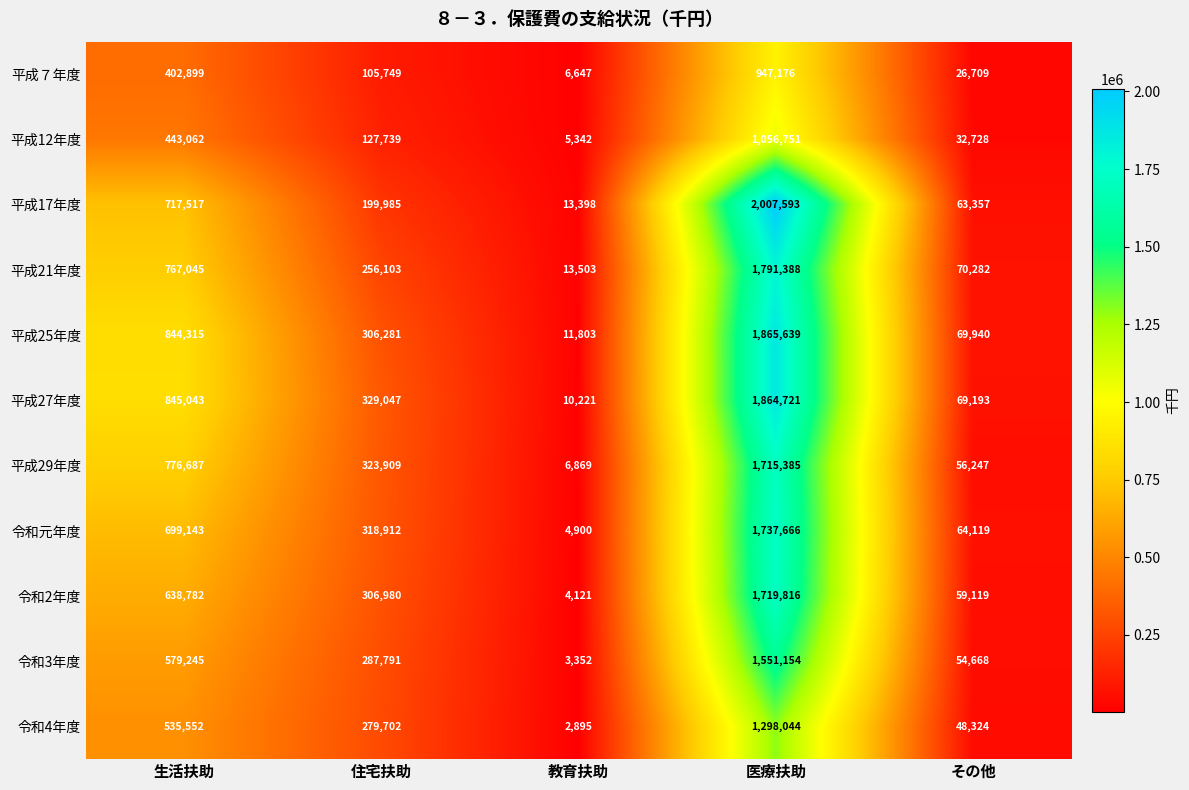

Which series has the largest range (max minus min)?

平成17年度